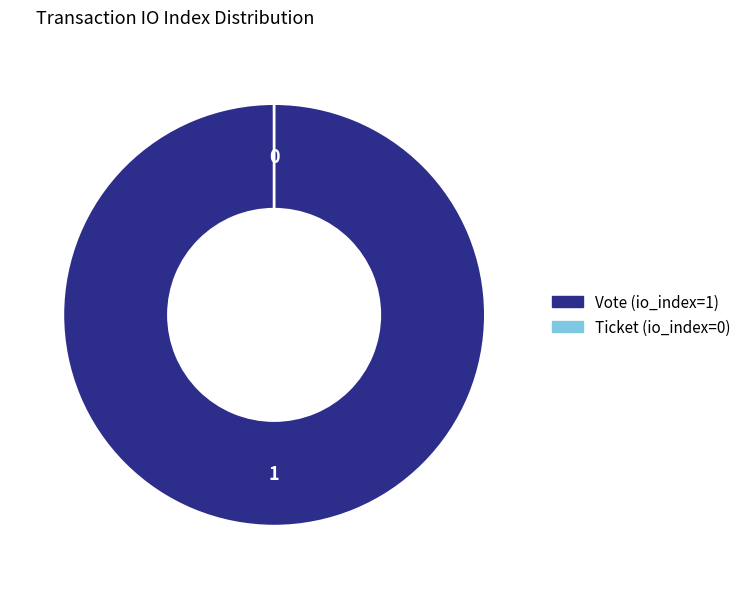

To the nearest percent, what is the average slice percentage?

50%